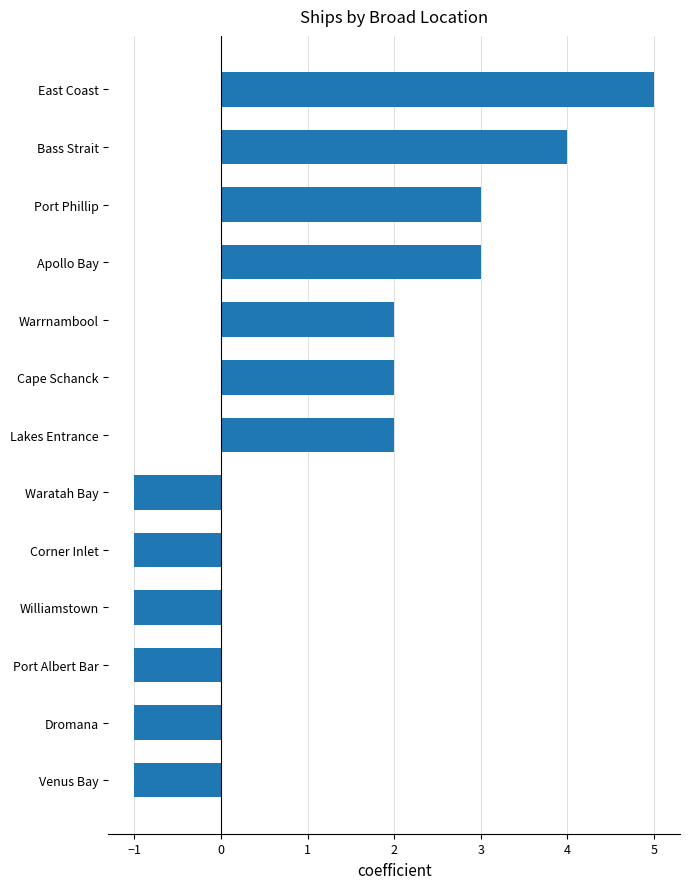

How many values are below zero?

6